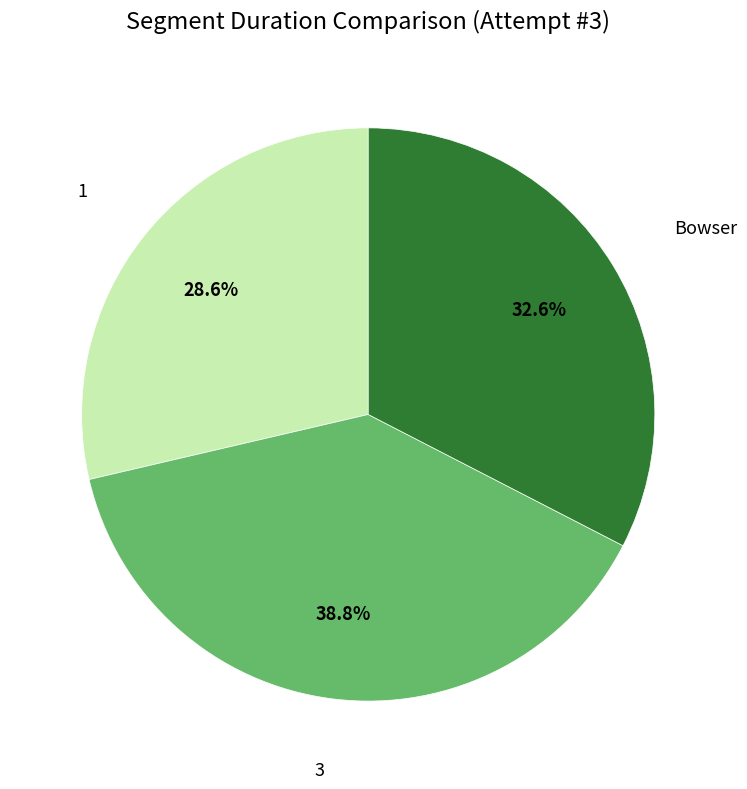

Between Bowser and 3, which is larger?

3